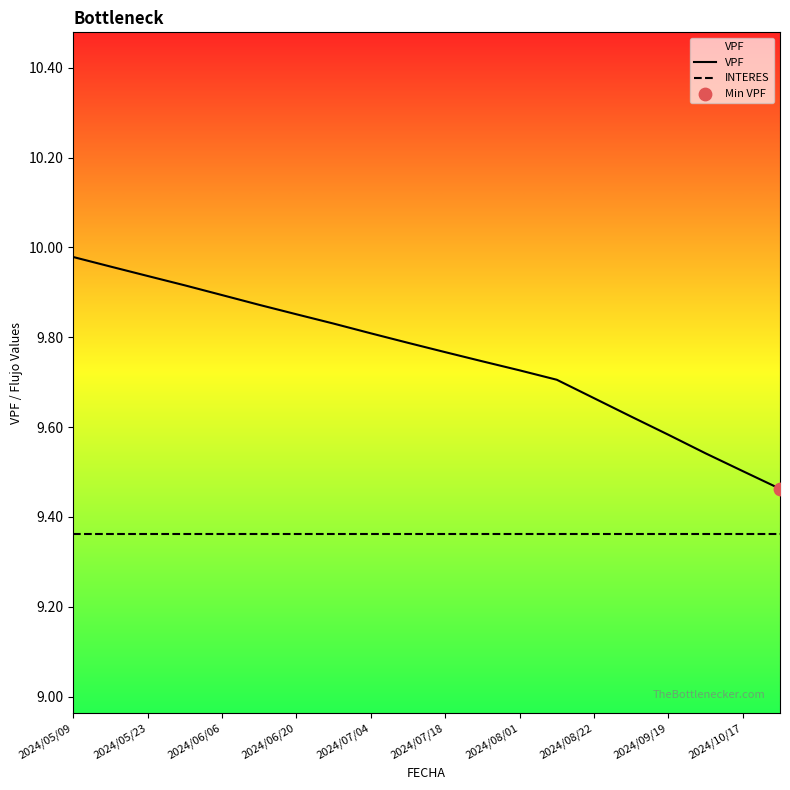

Which series has the largest total across all categories?

VPF